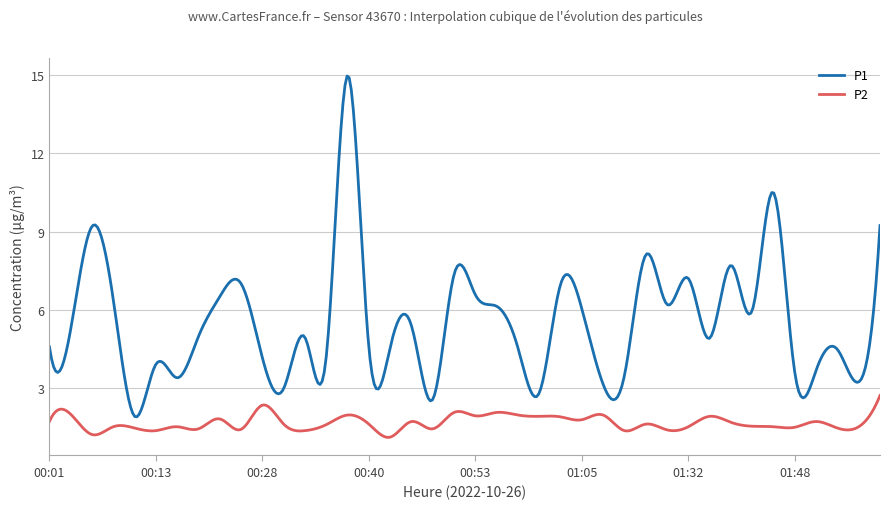

What are all the series names shown in the legend?

P1, P2